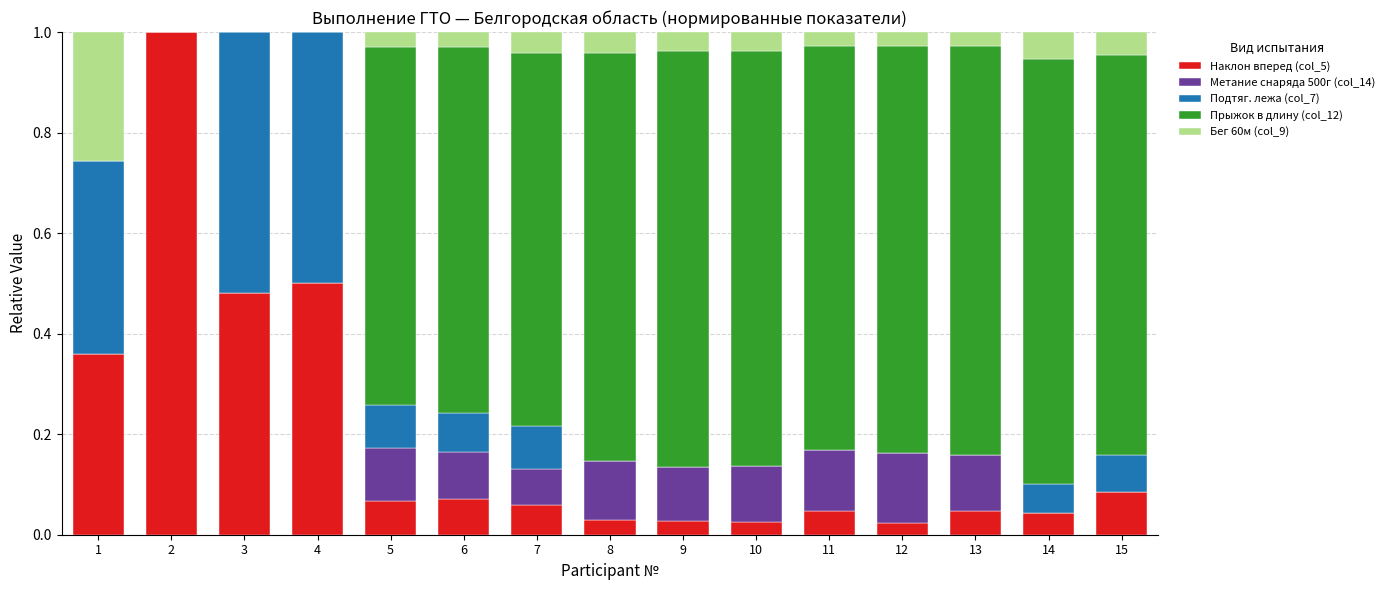

What is the total value across all series at 7?

1.0